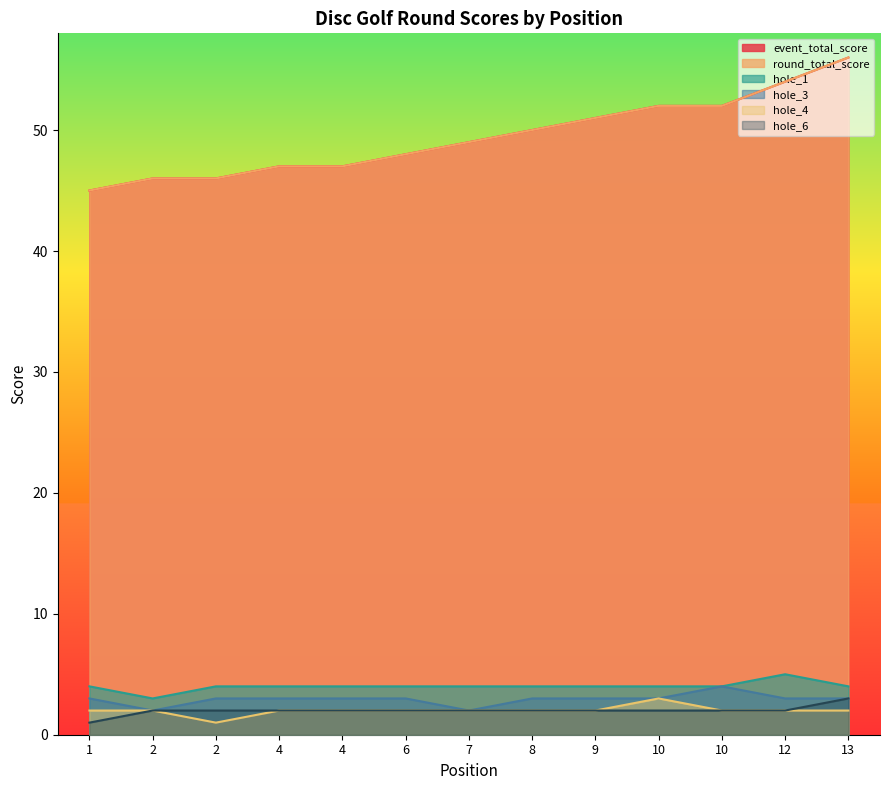

How many categories are shown in the chart?

13